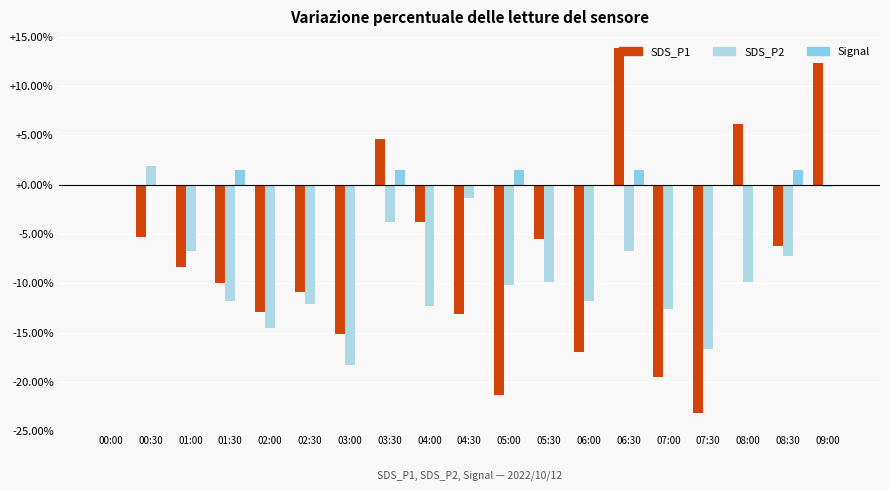

What is the label of the 3rd bar from the left?

01:00